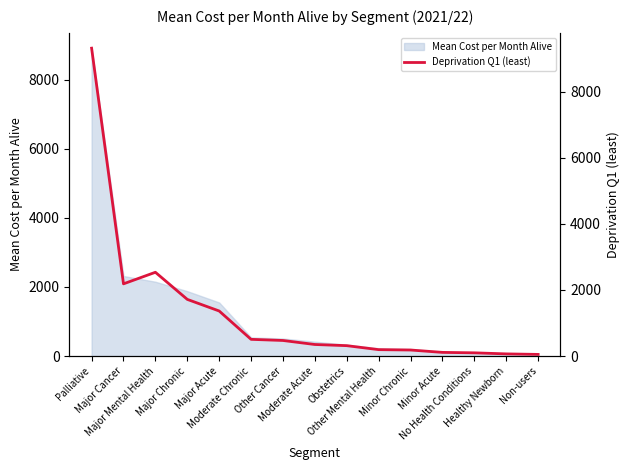

Does the chart have visible grid lines?

No